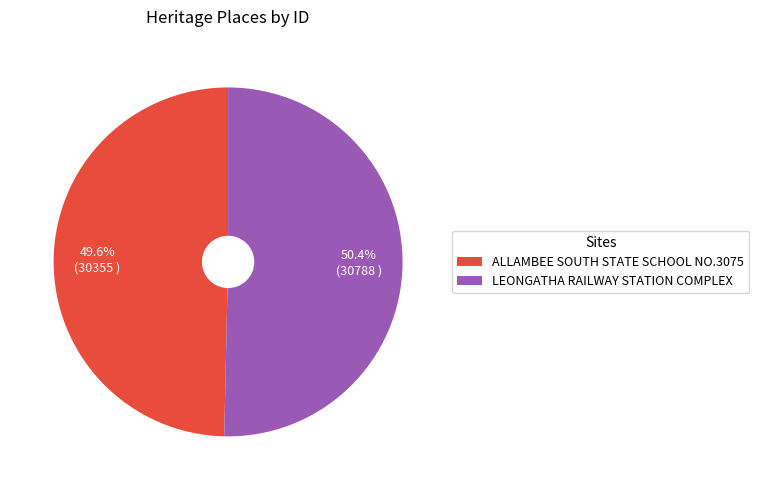

To the nearest percent, what portion does LEONGATHA RAILWAY STATION COMPLEX represent?

50%